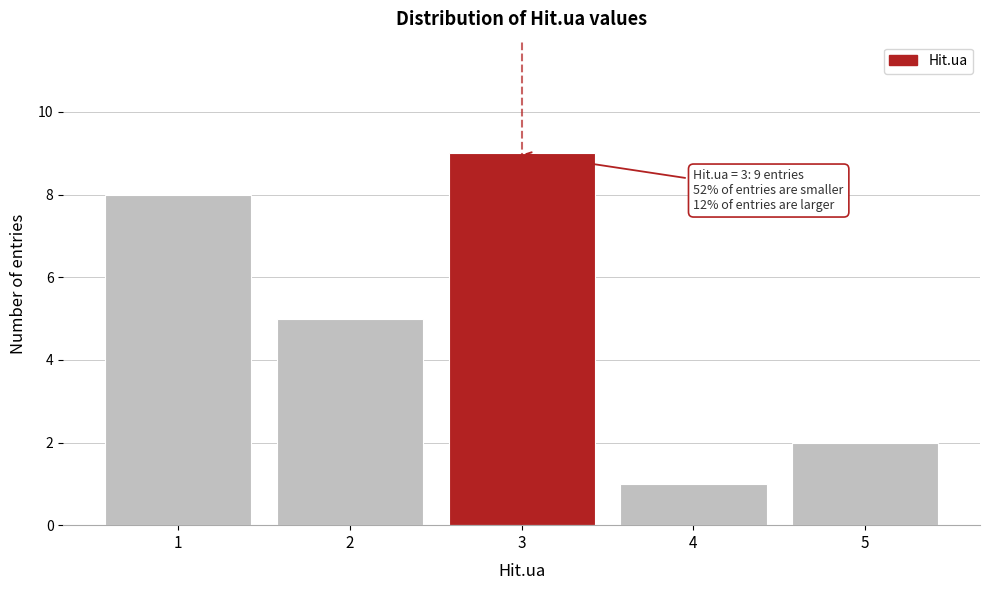

Reading right to left, extract all data points from this chart.

5=2	4=1	3=9	2=5	1=8